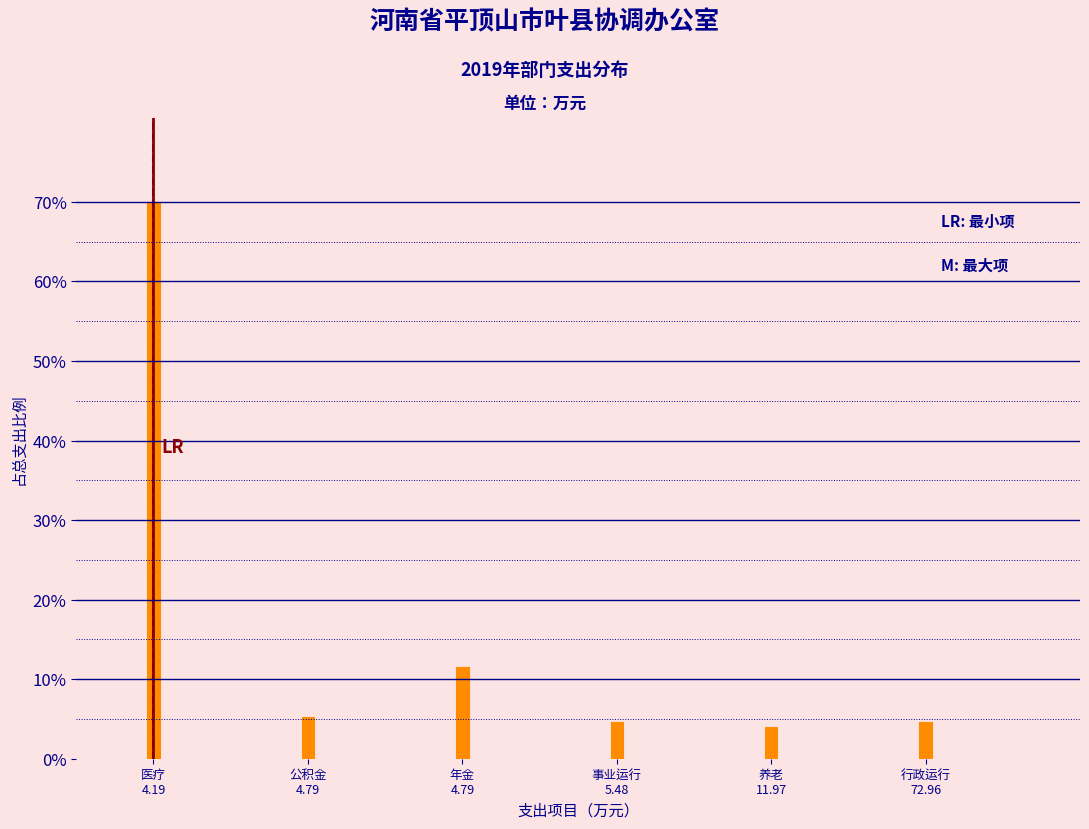

Reading left to right, transcribe all the data shown in this chart.

70.0	5.3	11.5	4.6	4.0	4.6